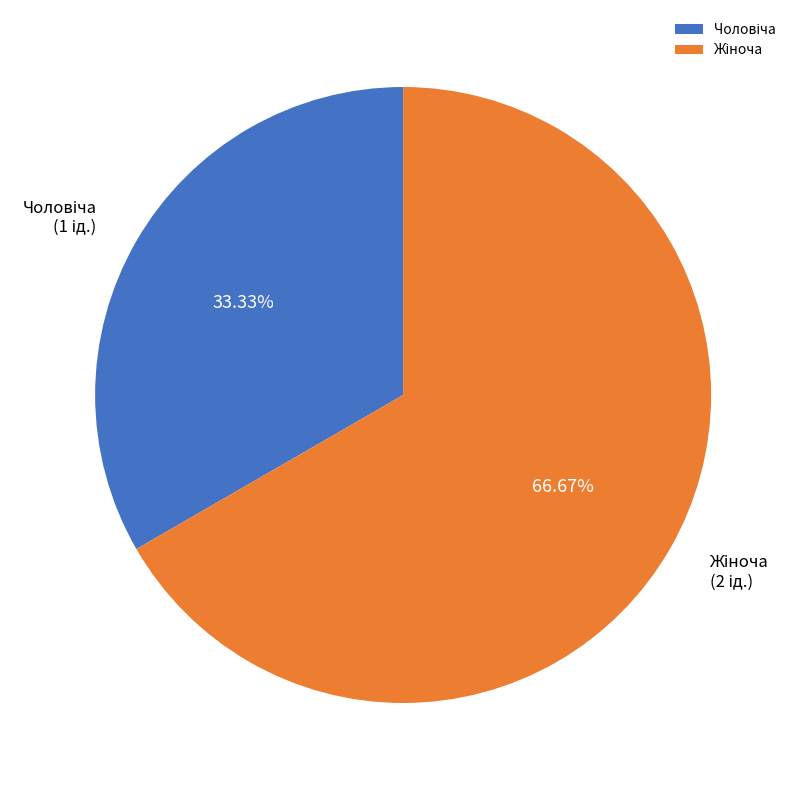

To the nearest percent, what is the difference between the largest and smallest slice percentages?

33%